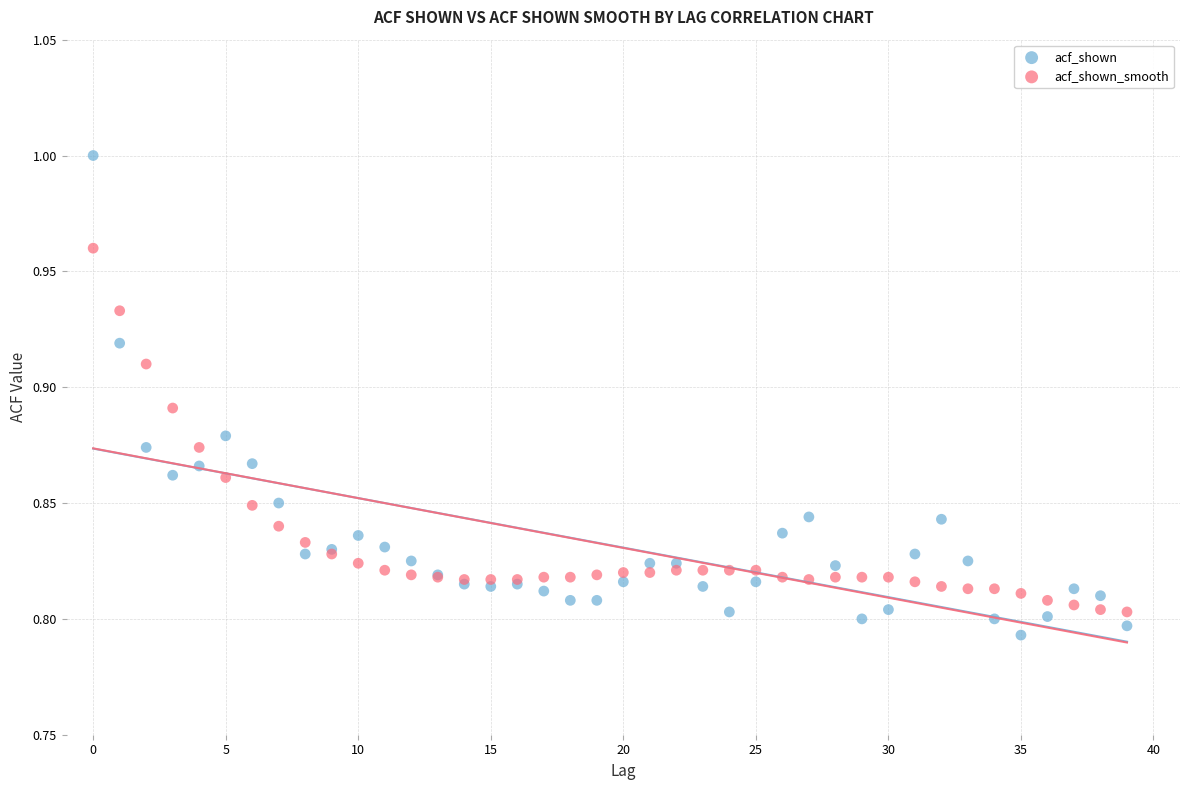

Which series contains the highest Y value?

acf_shown